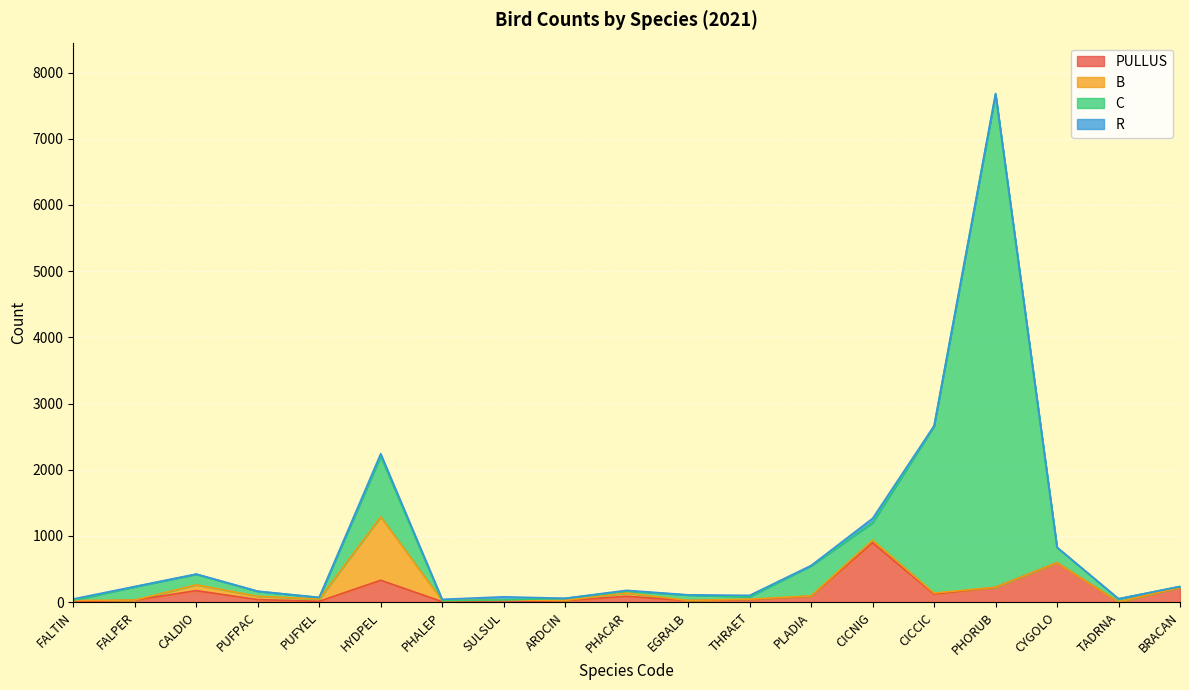

True or false: C and PULLUS intersect in this chart.

False